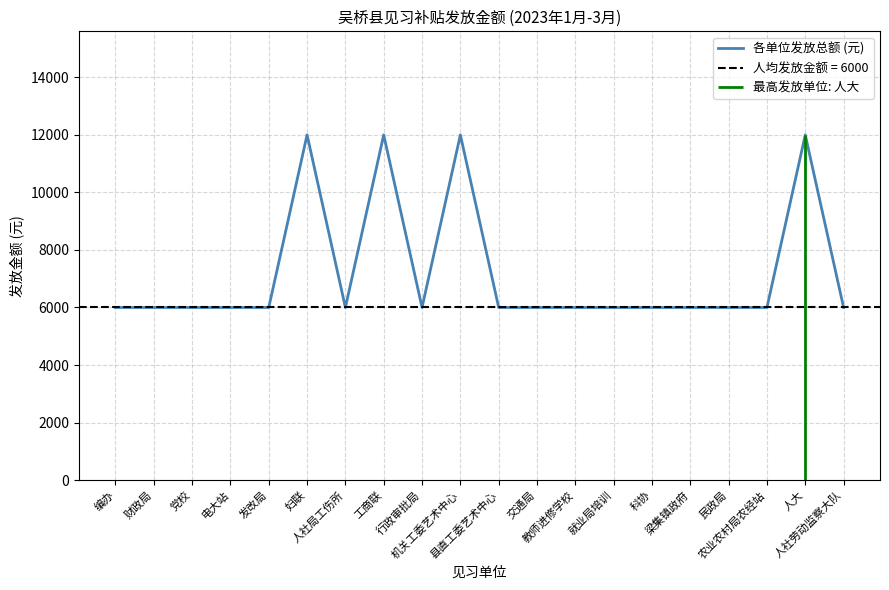

The chart shows a value of 6000 at 行政审批局. True or false?

True